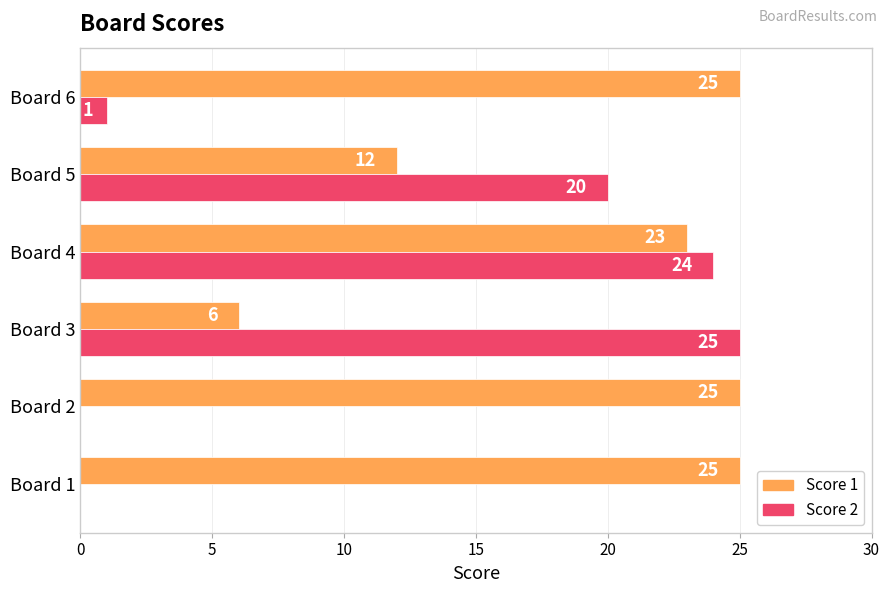

At which category is the sum across all series the highest?

Board 4